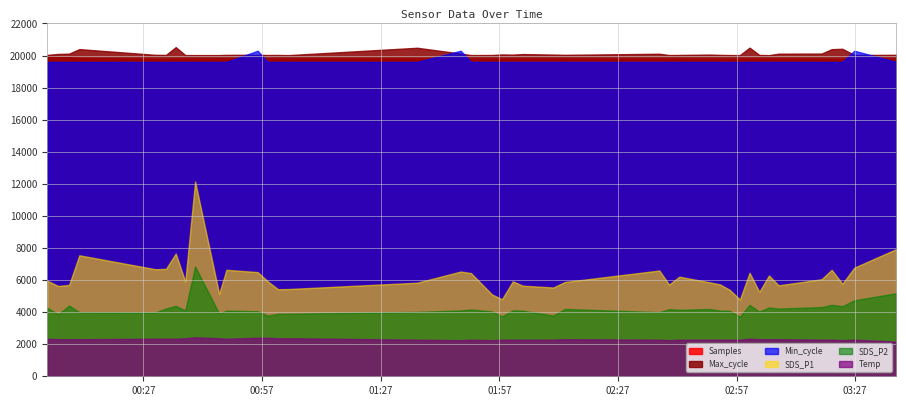

True or false: Temp and SDS_P2 intersect in this chart.

False